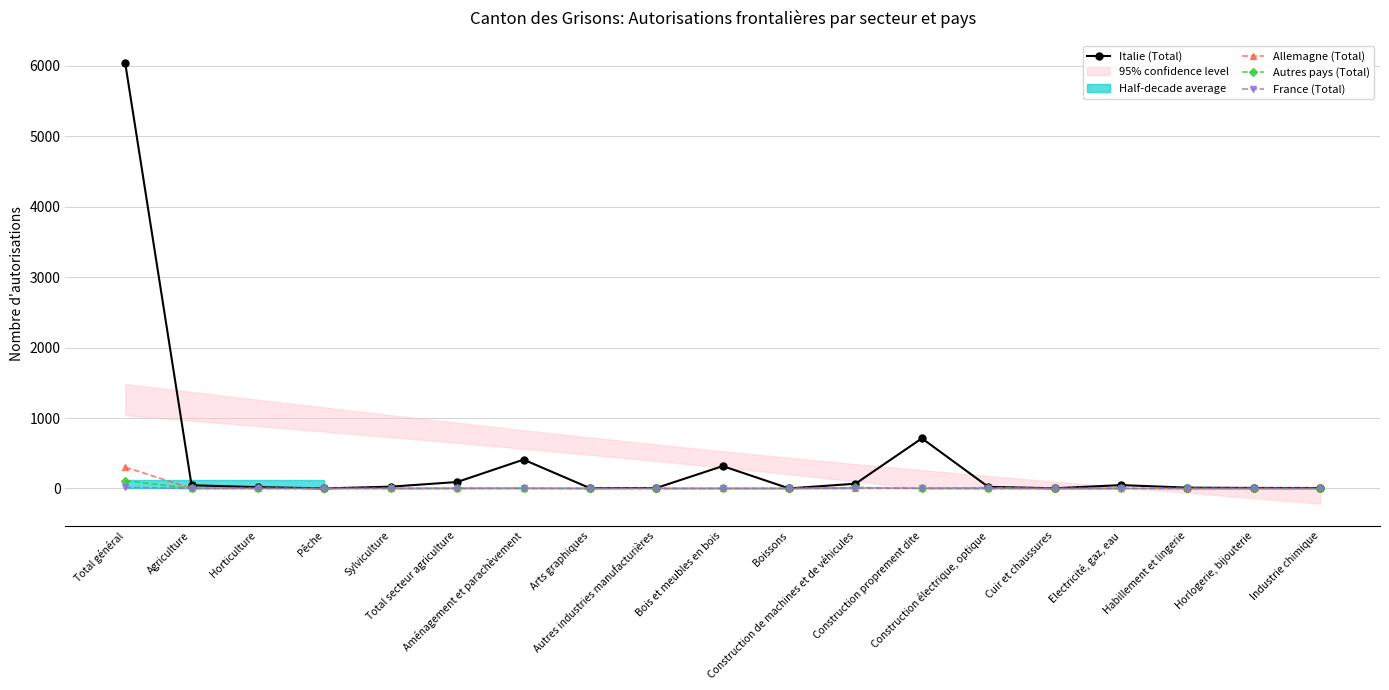

Which series changed the most between Agriculture and Boissons?

Italie (Total)